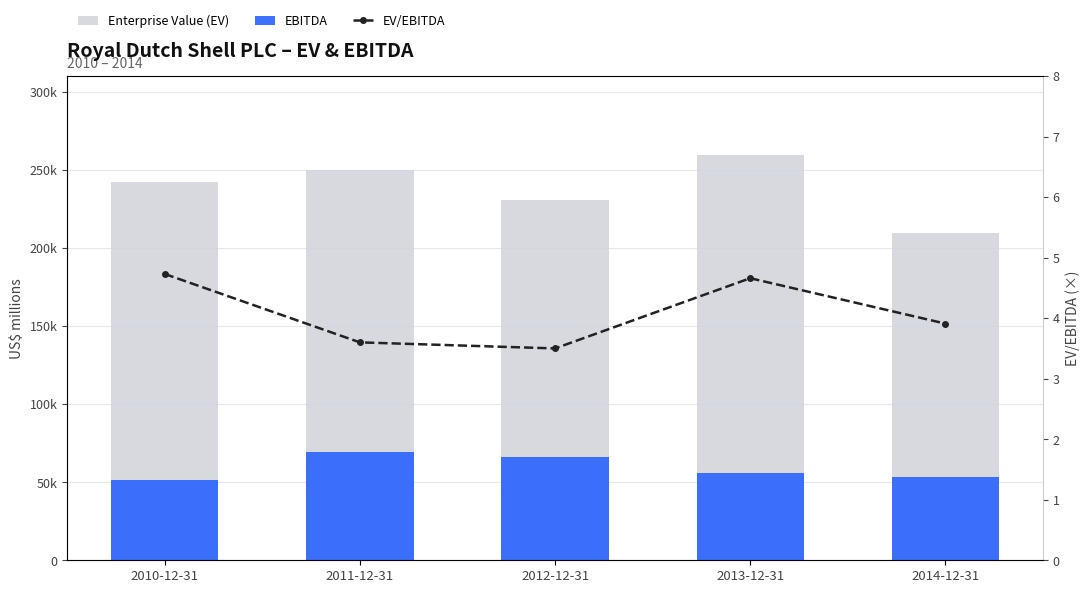

What position from the right is 2011-12-31?

4